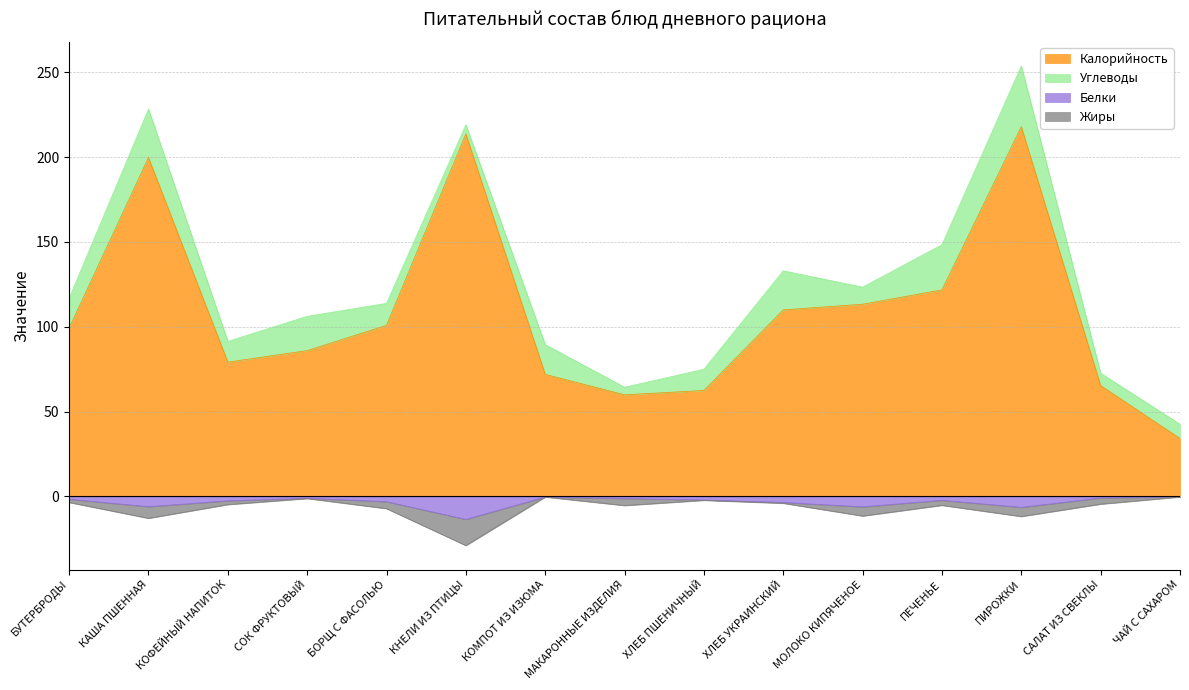

Read the Белки value at ЧАЙ С САХАРОМ.

-0.2